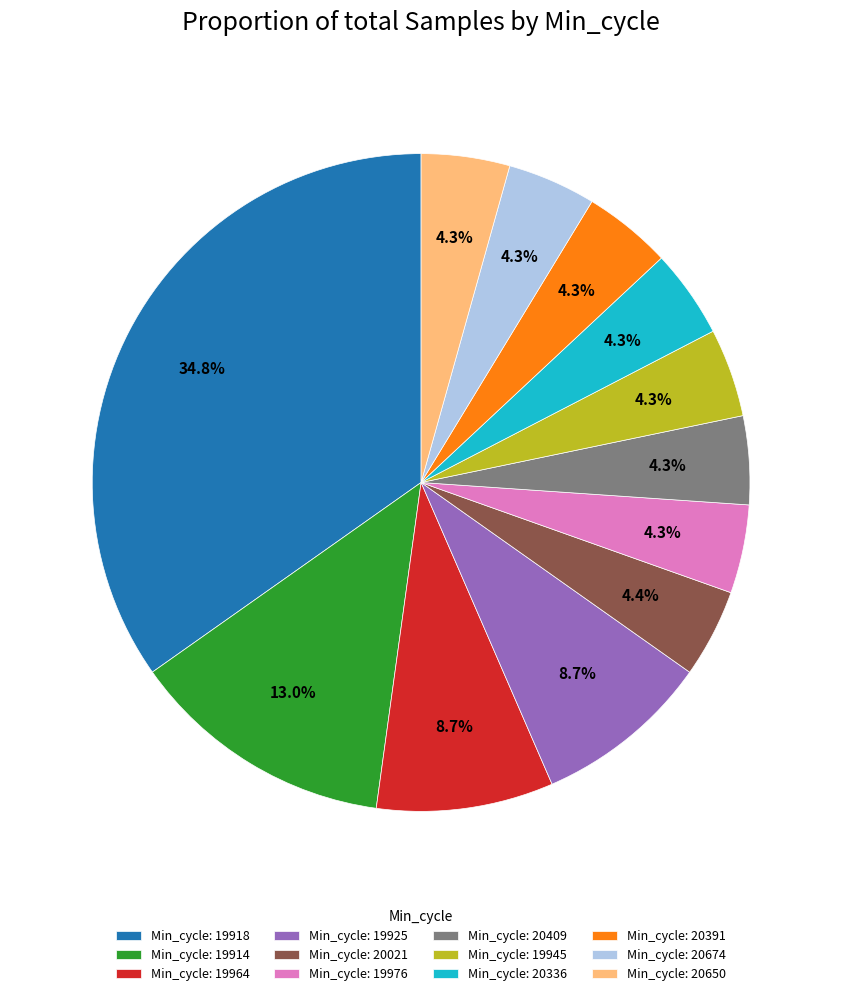

What is the largest slice in the pie chart?

Min_cycle: 19918